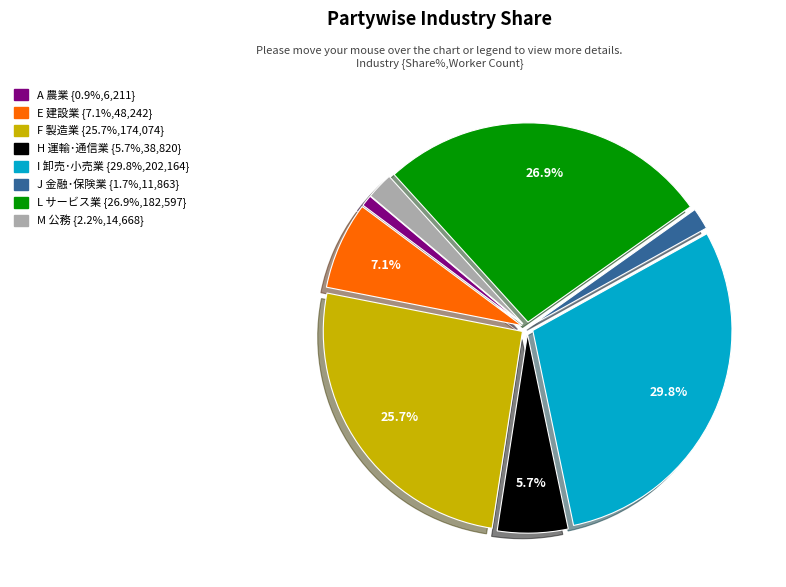

To the nearest percent, what is the difference between the largest and smallest slice percentages?

29%